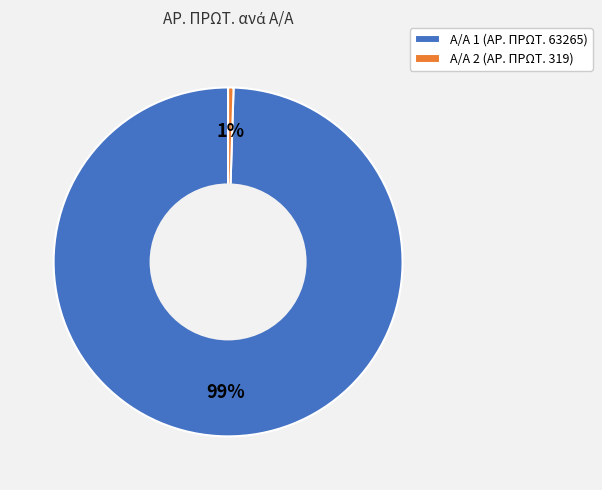

Is it true that Α/Α 2 (ΑΡ. ΠΡΩΤ. 319) is 1% of the pie?

True